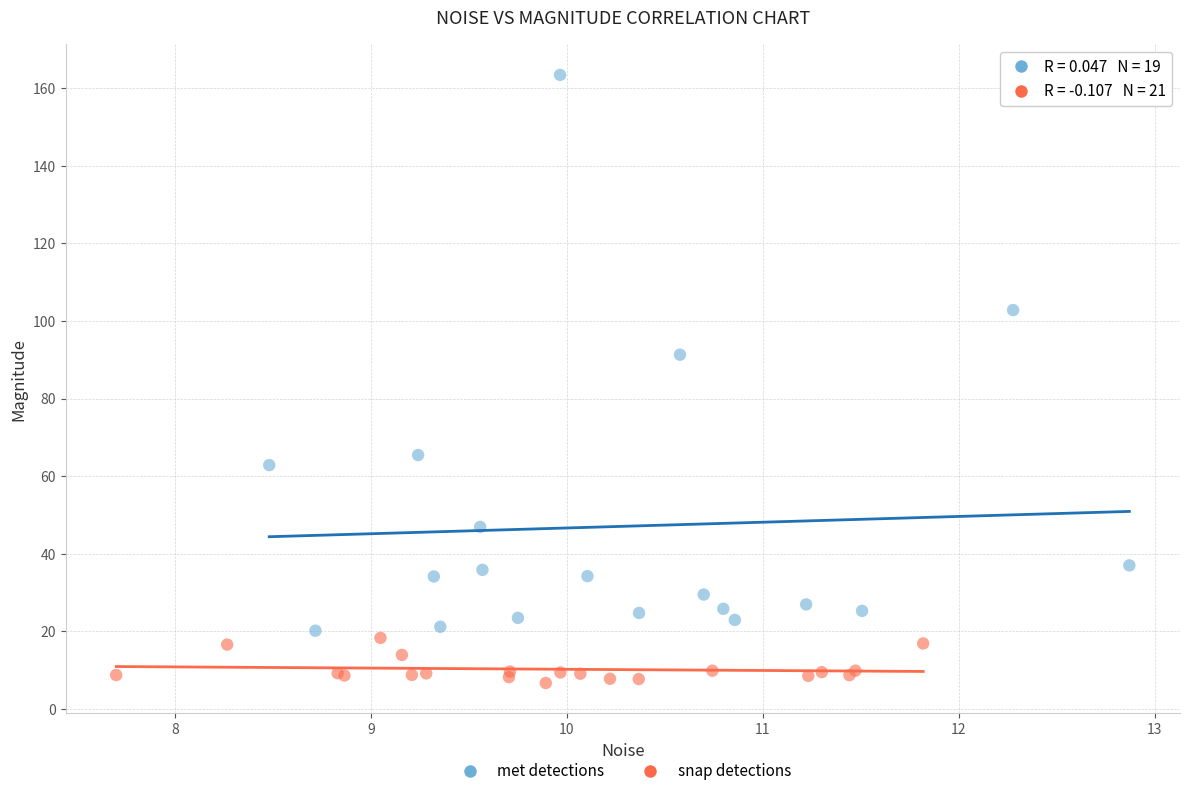

What are all the series names shown in the legend?

met detections, snap detections